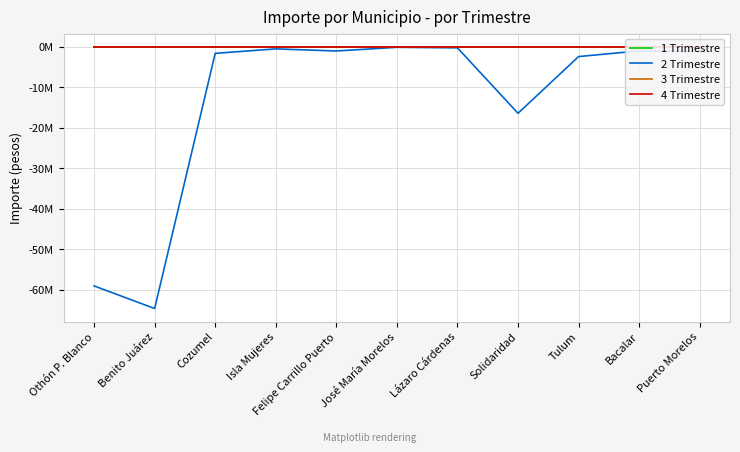

How many lines are shown in the chart?

4